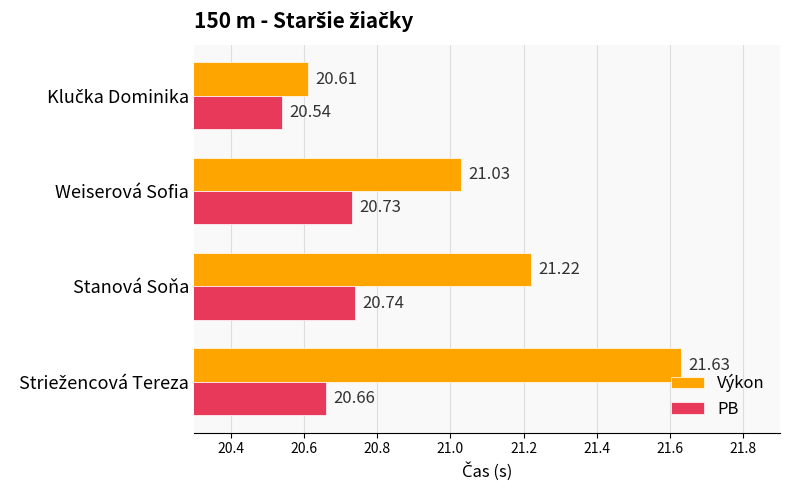

List the series in order of their overall mean, lowest first.

PB, Výkon